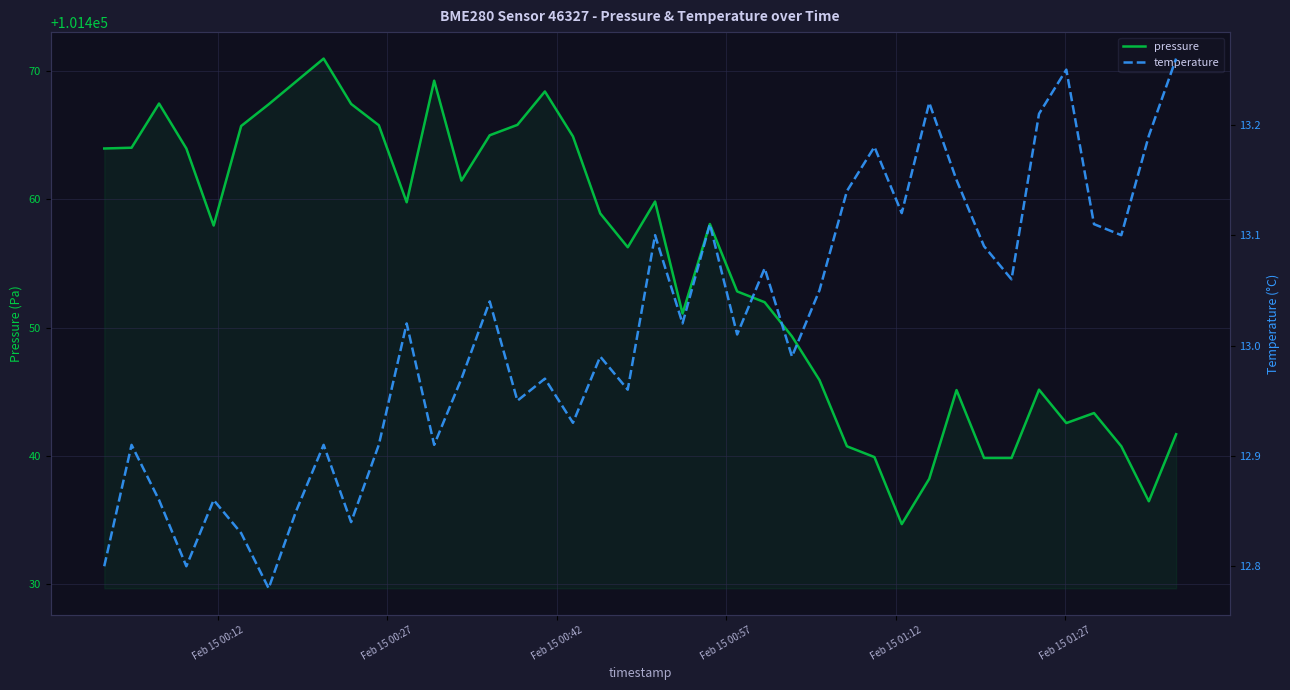

What is the minimum value shown in the chart?

12.8